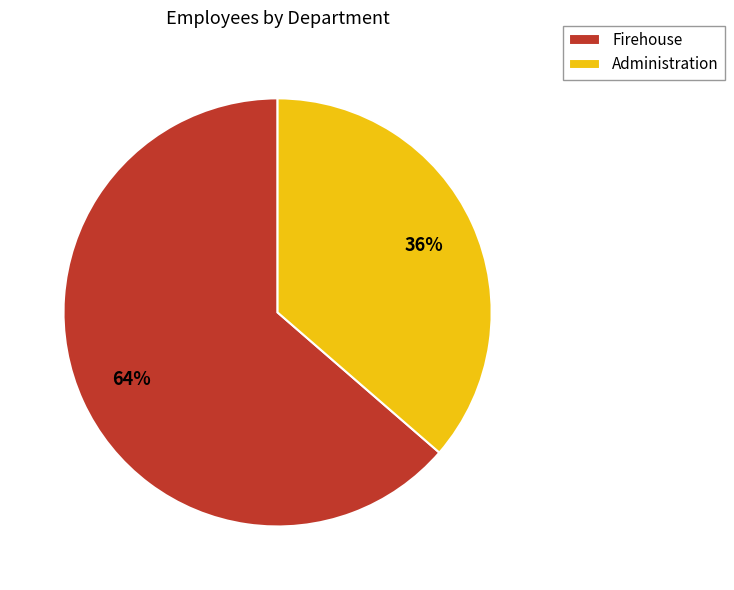

To the nearest percent, what is the average slice percentage?

50%